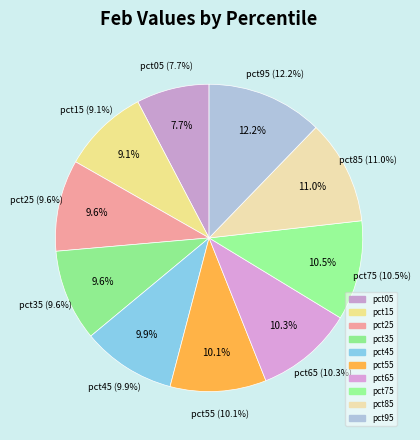

To the nearest percent, what is the combined percentage of pct95 and pct25?

22%